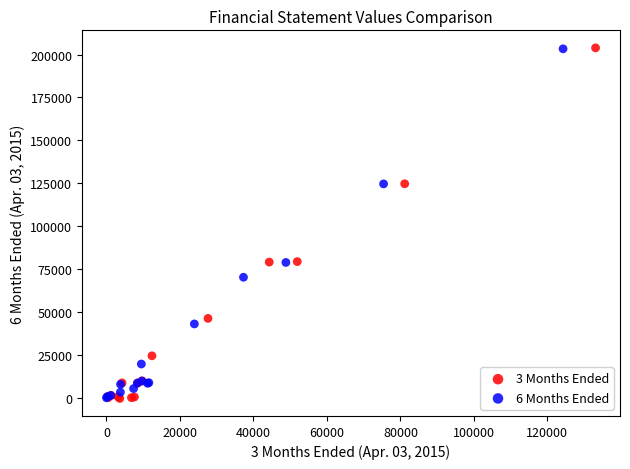

Which series has the widest spread of Y values?

3 Months Ended